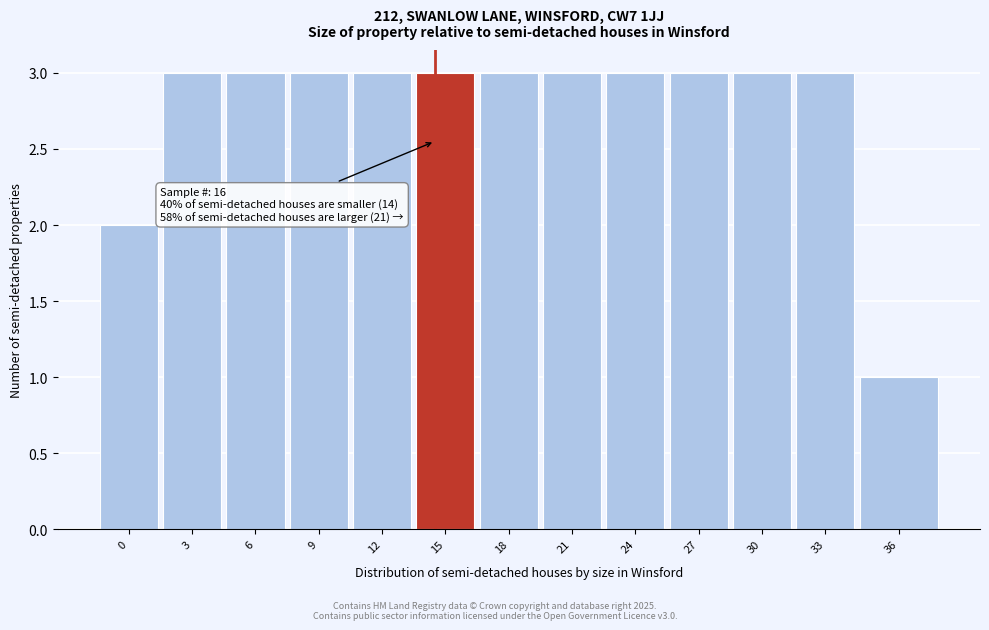

Reading left to right, list all the values displayed in this chart.

2	3	3	3	3	3	3	3	3	3	3	3	1